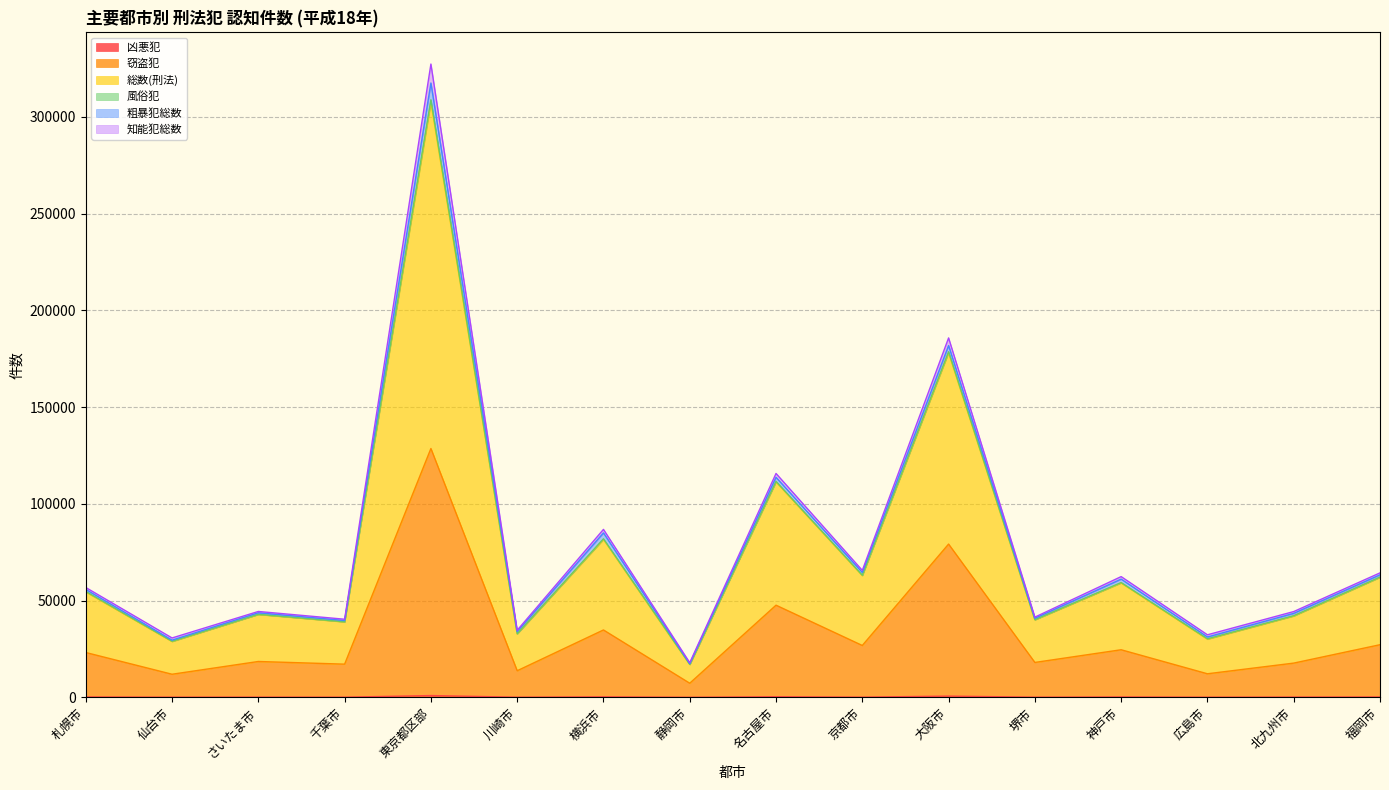

At how many categories does at least one series exceed 97718?

3